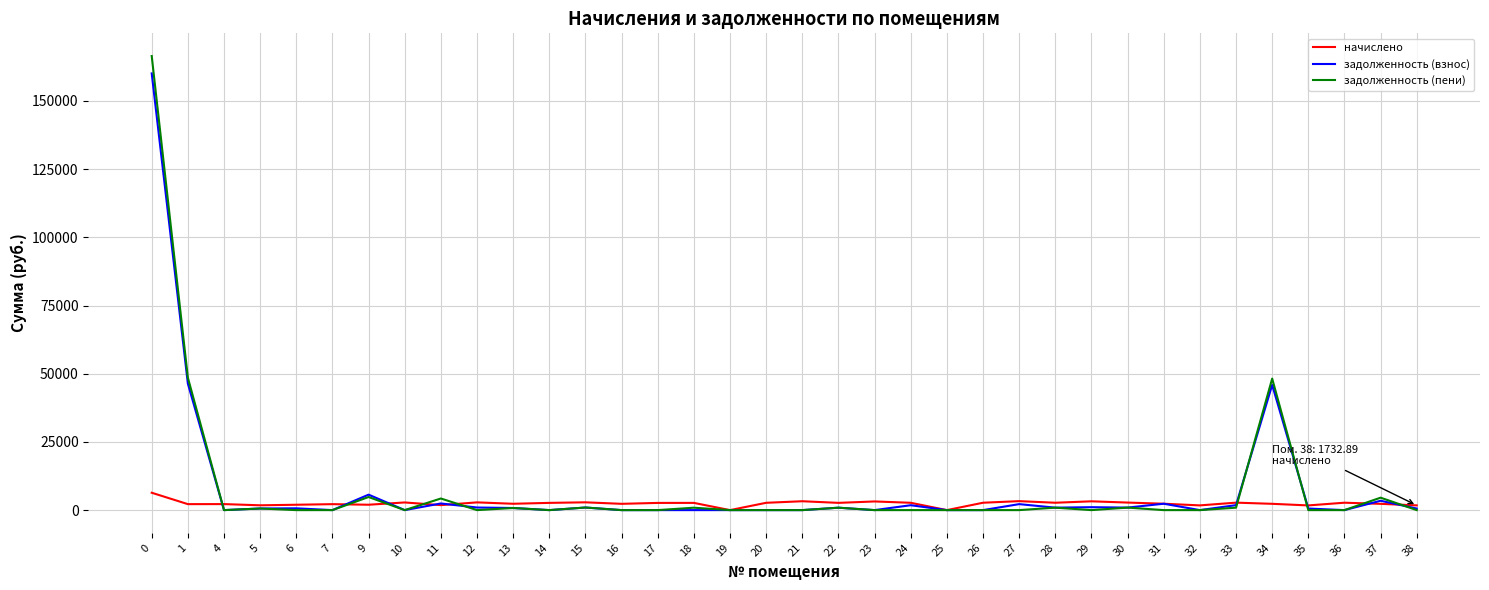

The задолженность (пени) series shows 115971.9 at 6. True or false?

False